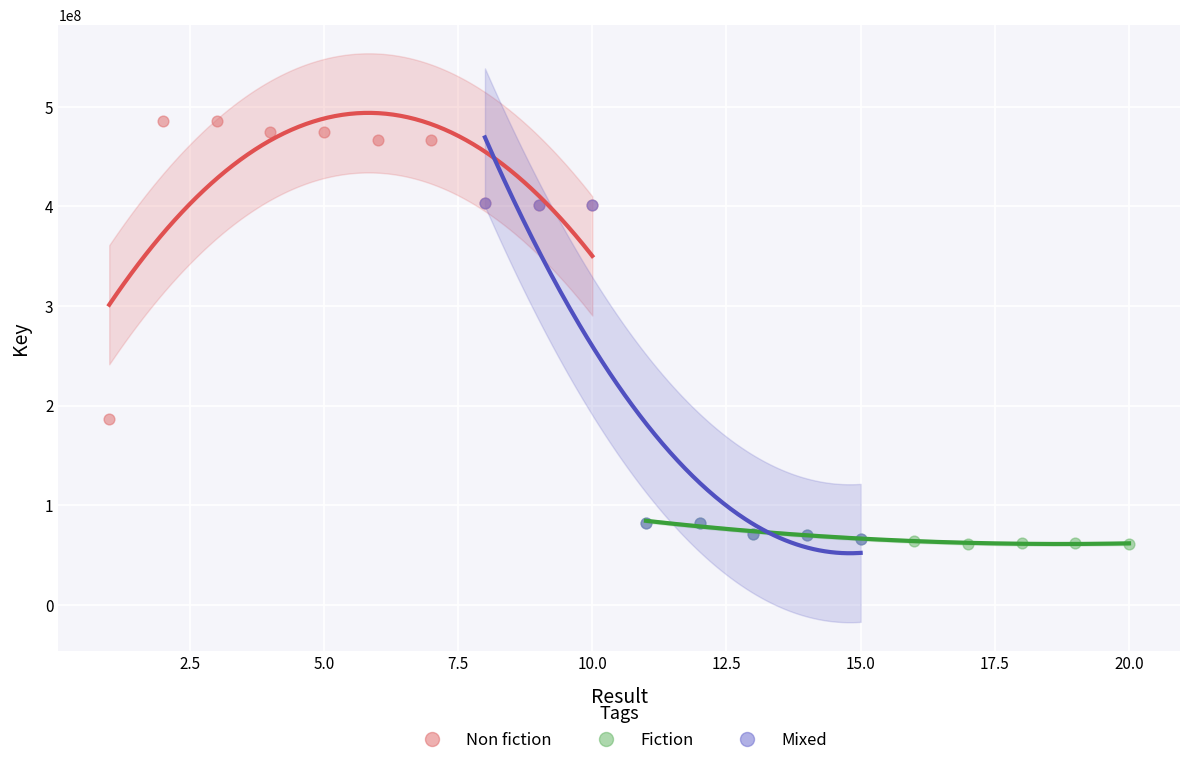

Which series reaches the maximum Y coordinate?

Non fiction